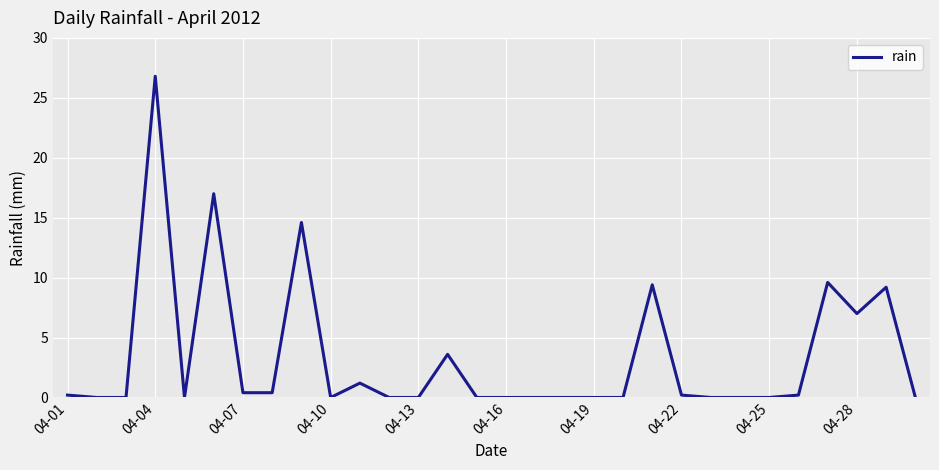

True or false: the data has more than 2 interior local peaks.

True